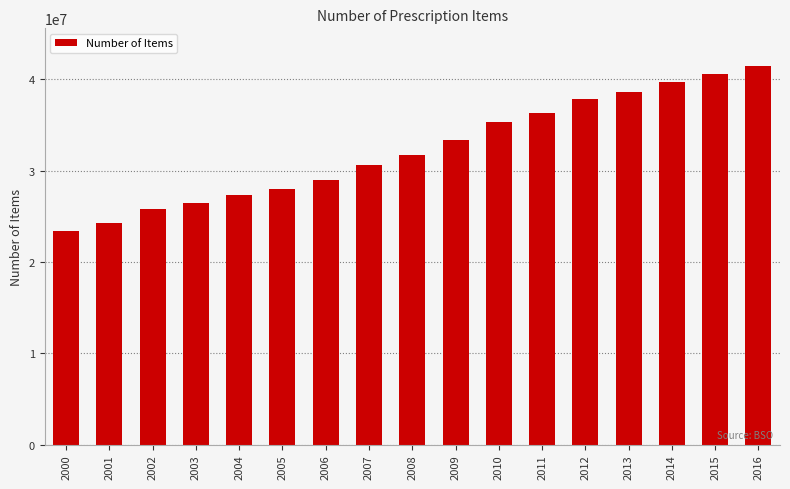

Does the chart contain stacked bars?

No